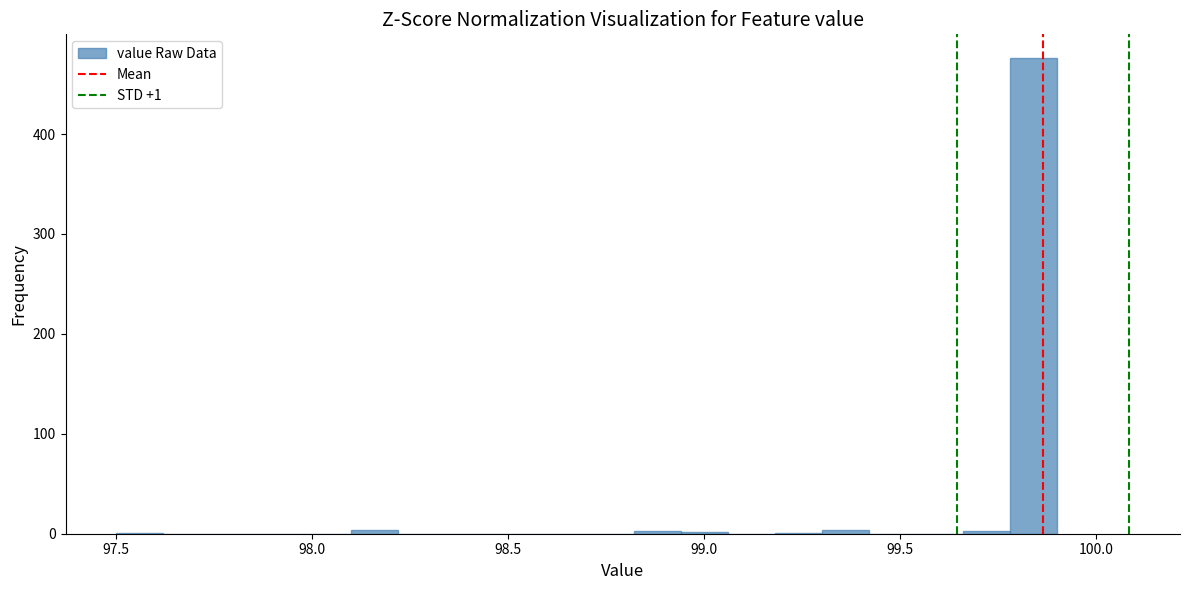

Around what value on the x-axis is the tallest bar? Give the approximate position of its centre, as read against the axis.

99.85